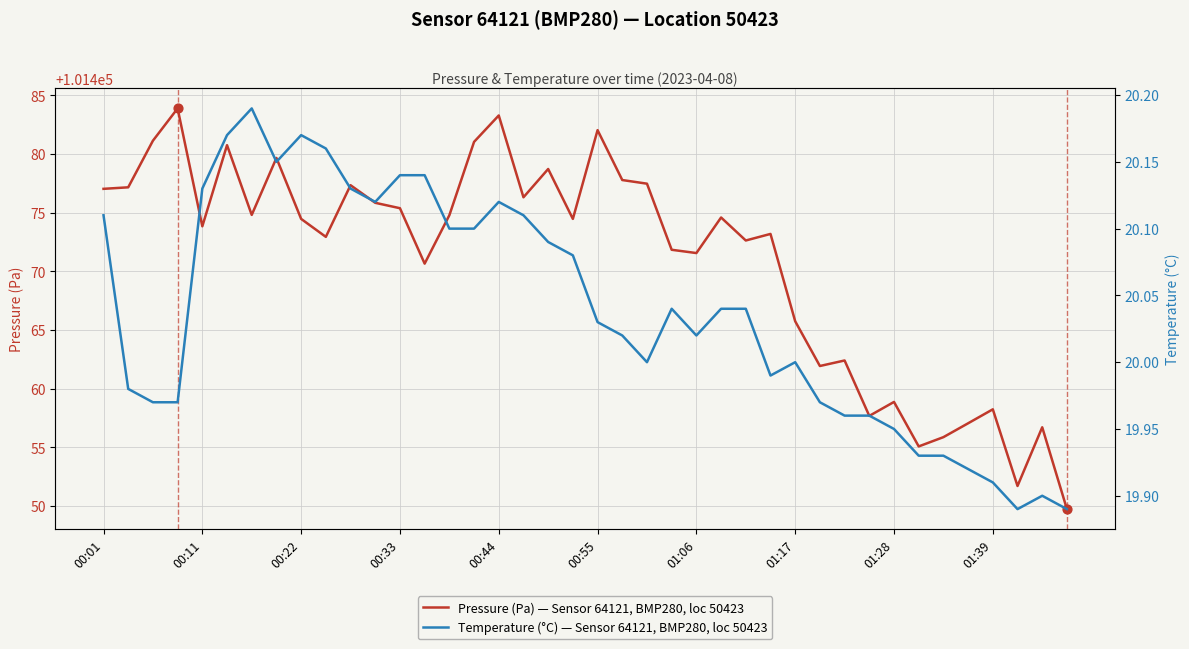

What are all the series names shown in the legend?

Pressure (Pa) — Sensor 64121, BMP280, loc 50423, Temperature (°C) — Sensor 64121, BMP280, loc 50423